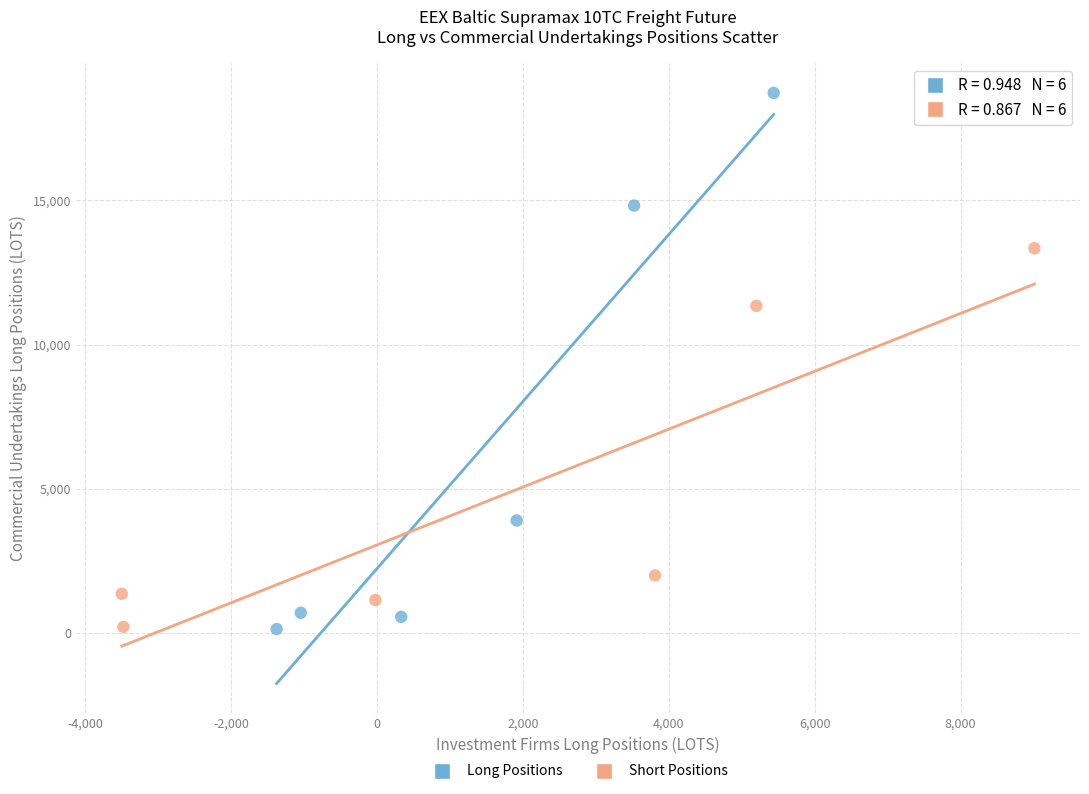

Which series reaches the maximum Y coordinate?

Long Positions